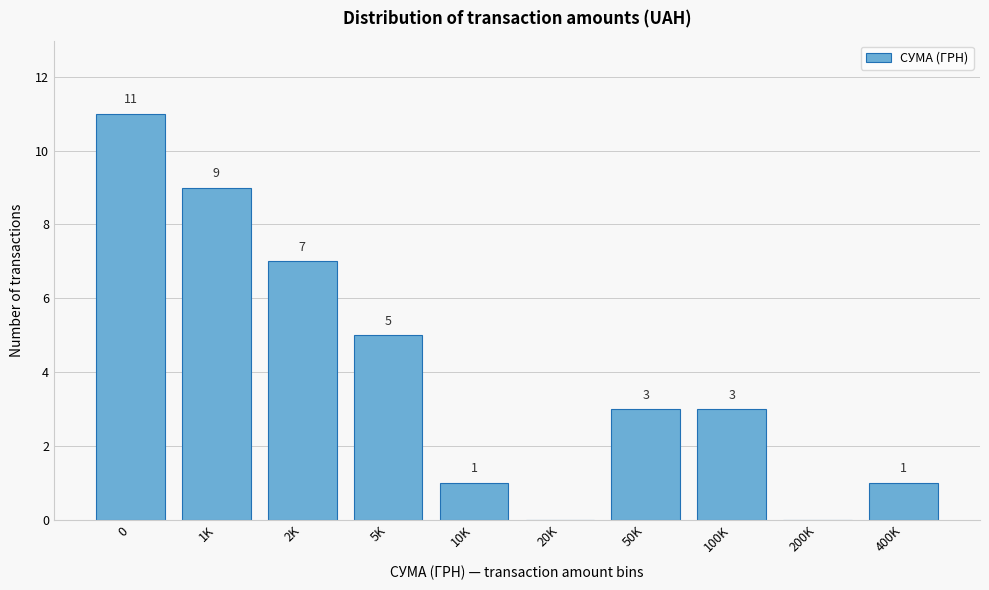

Reading left to right, transcribe all the data shown in this chart.

0=11	1K=9	2K=7	5K=5	10K=1	20K=0	50K=3	100K=3	200K=0	400K=1